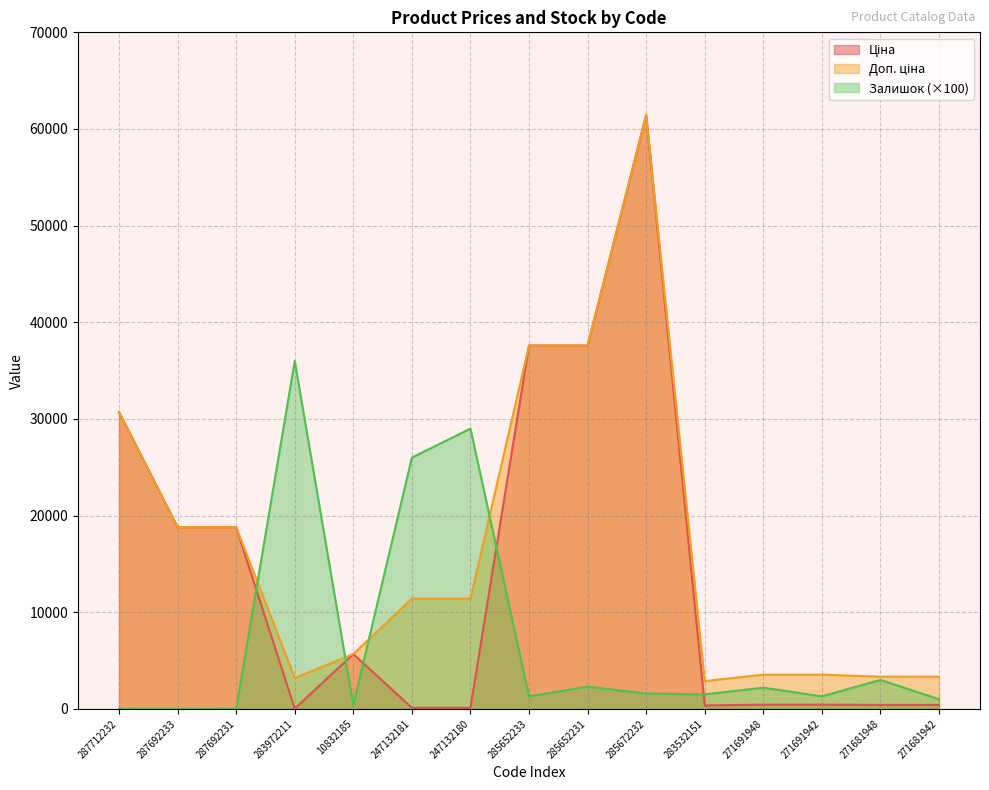

Where do Доп. ціна and Залишок first cross each other?

287692231 and 283972211